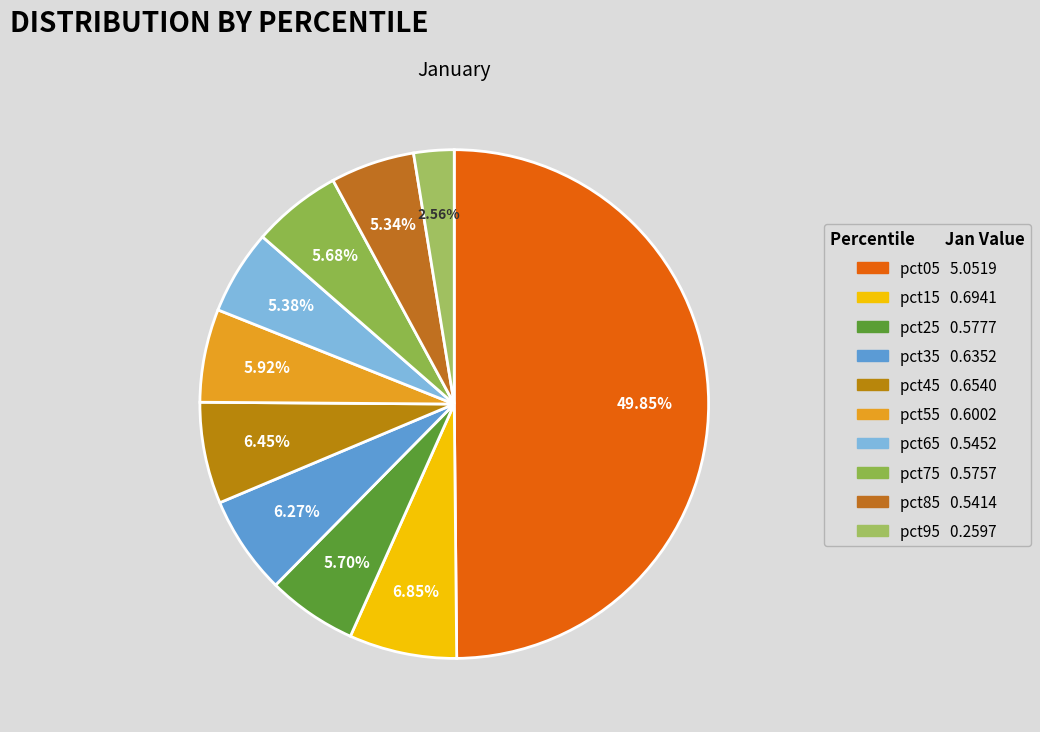

What is the total percentage of pct95 and pct75?

8.2%